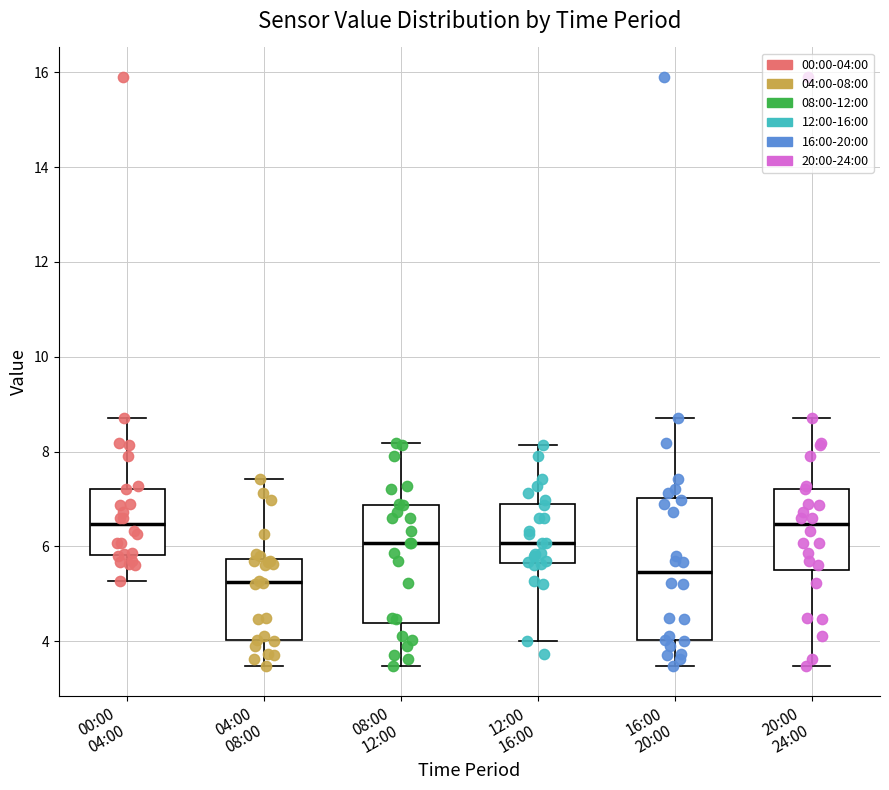

Which box's median line is the lowest?

04:00 08:00